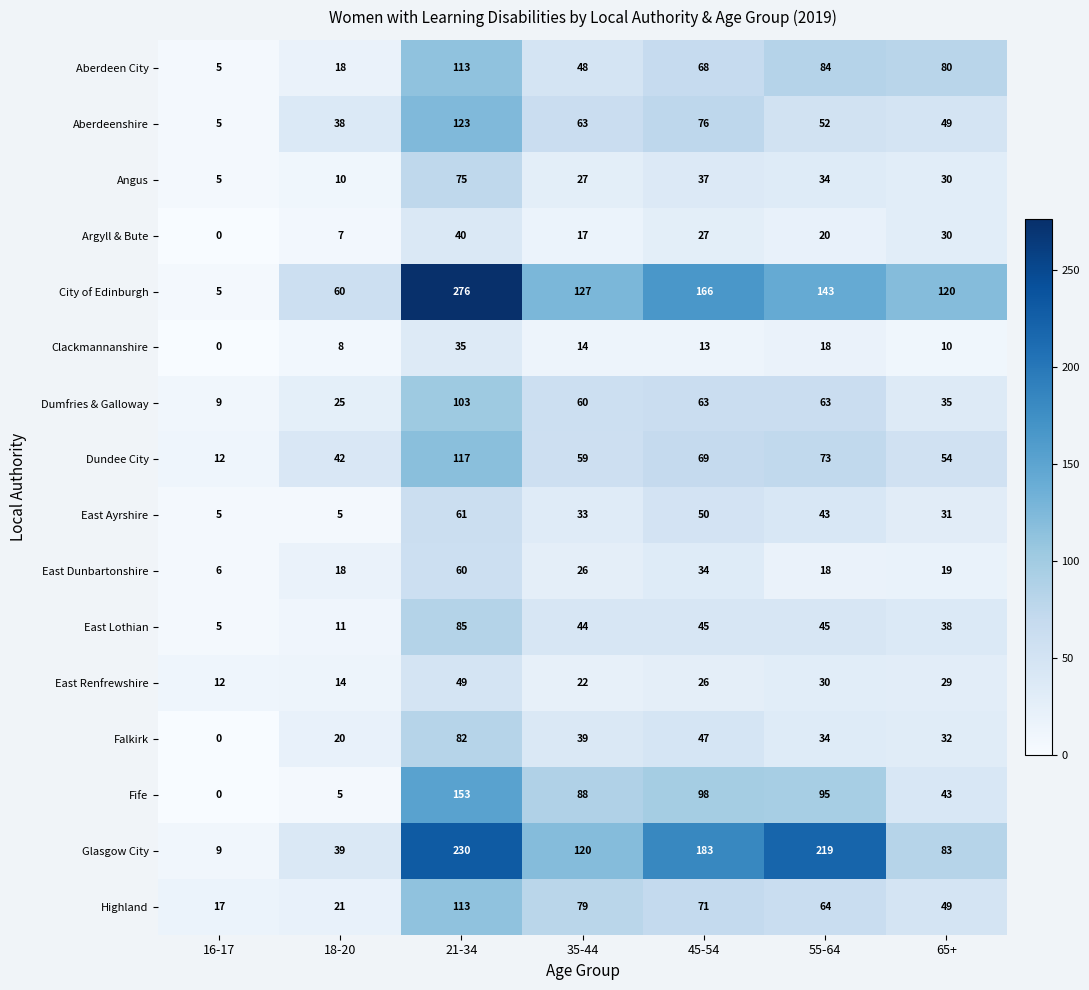

What is the approximate value of Glasgow City at 55-64, to the nearest 50?

200